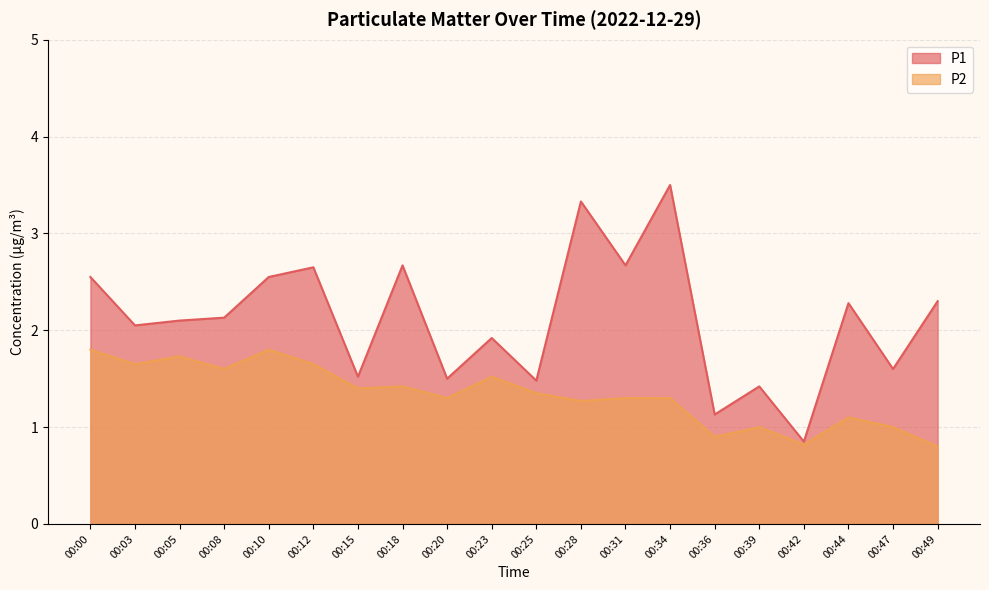

At which label is P2 closest to 1?

00:39